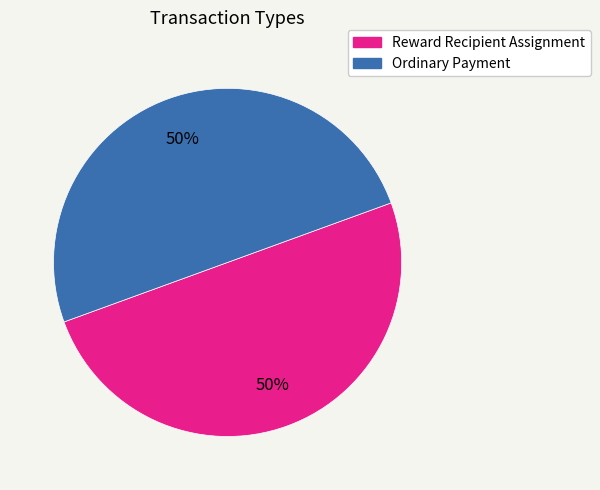

What is the ratio of the value at Ordinary Payment to the value at Reward Recipient Assignment?

1.0